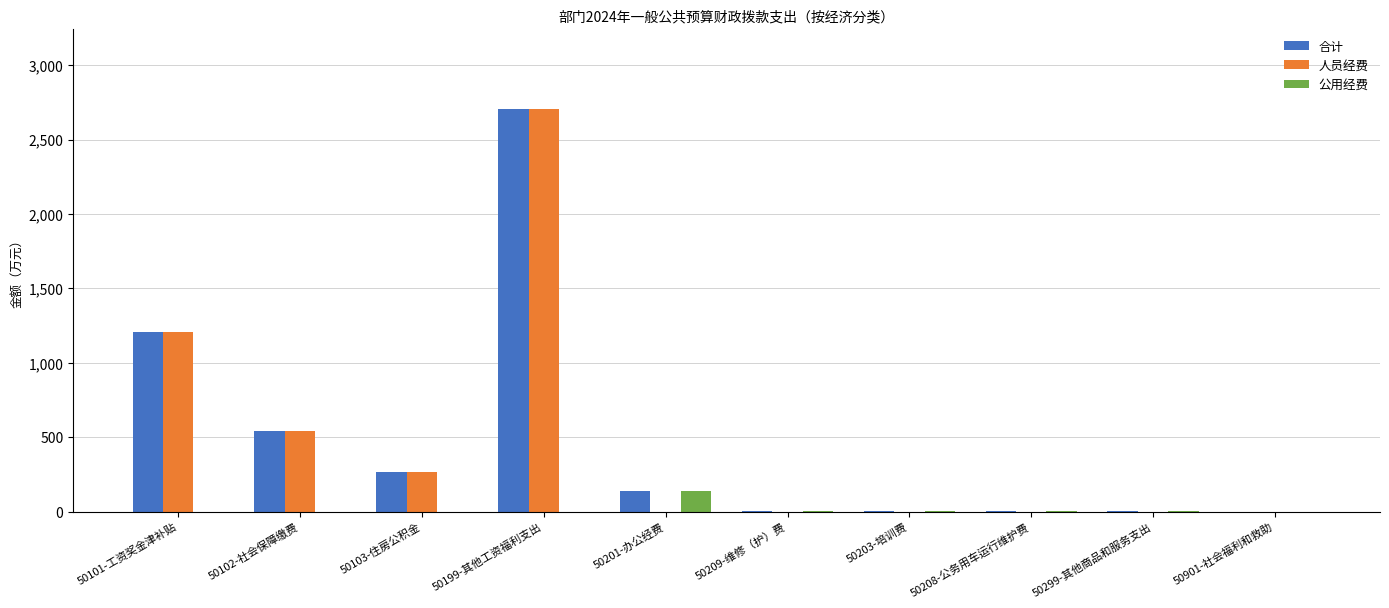

The value of 人员经费 at 50101-工资奖金津补贴 is 1208.0. True or false?

True